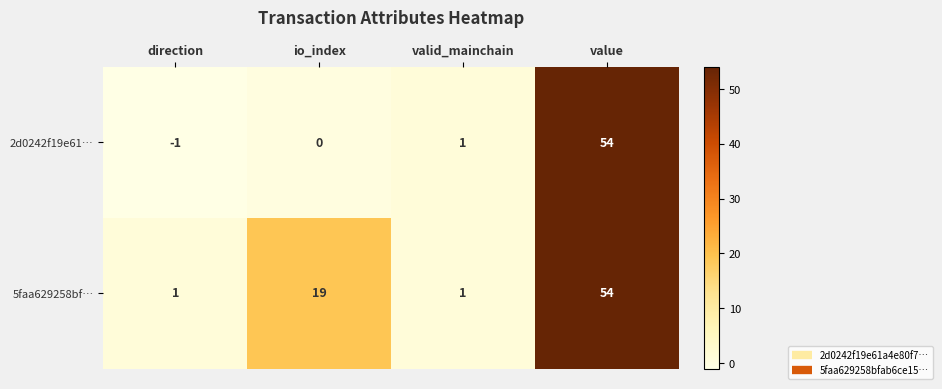

What is the minimum value shown in the chart?

-1